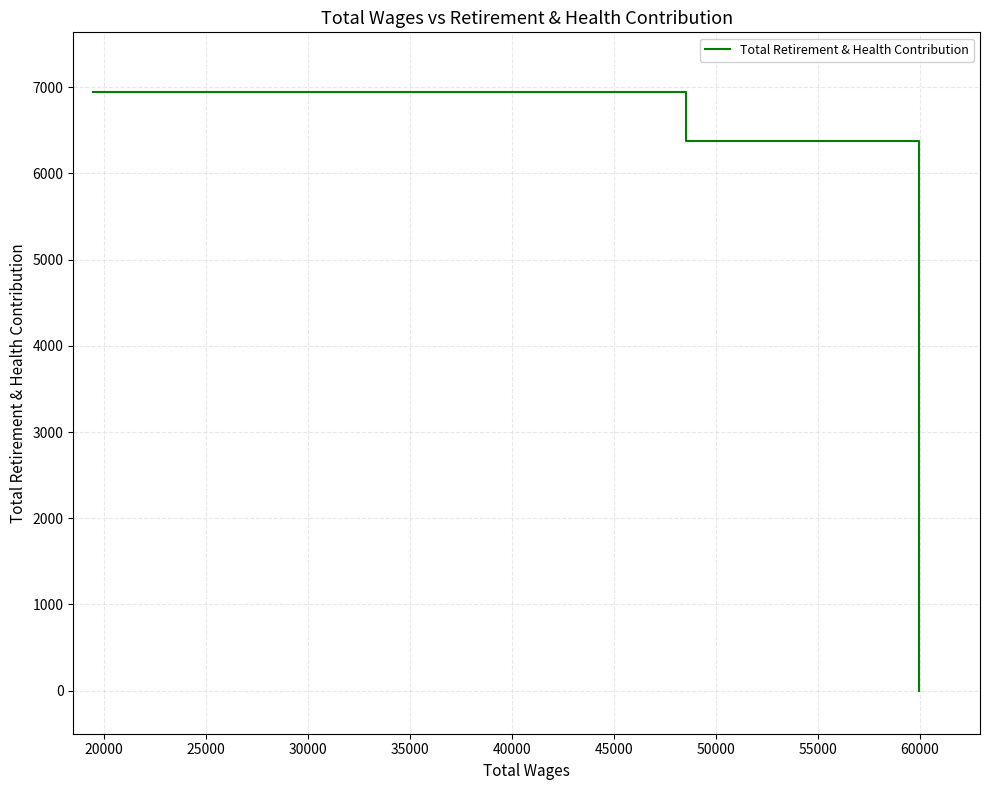

What is the average value?

4440